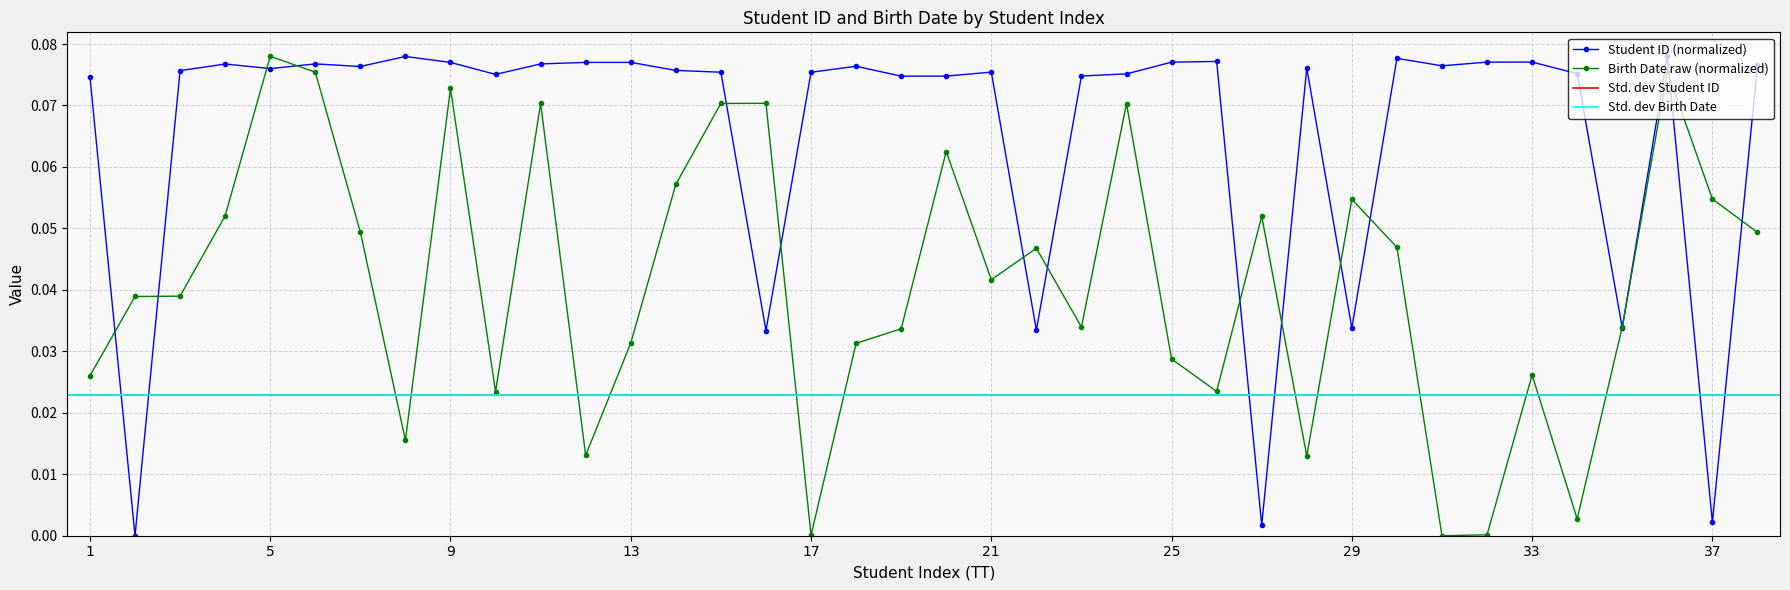

Which series has the largest total across all categories?

Student ID